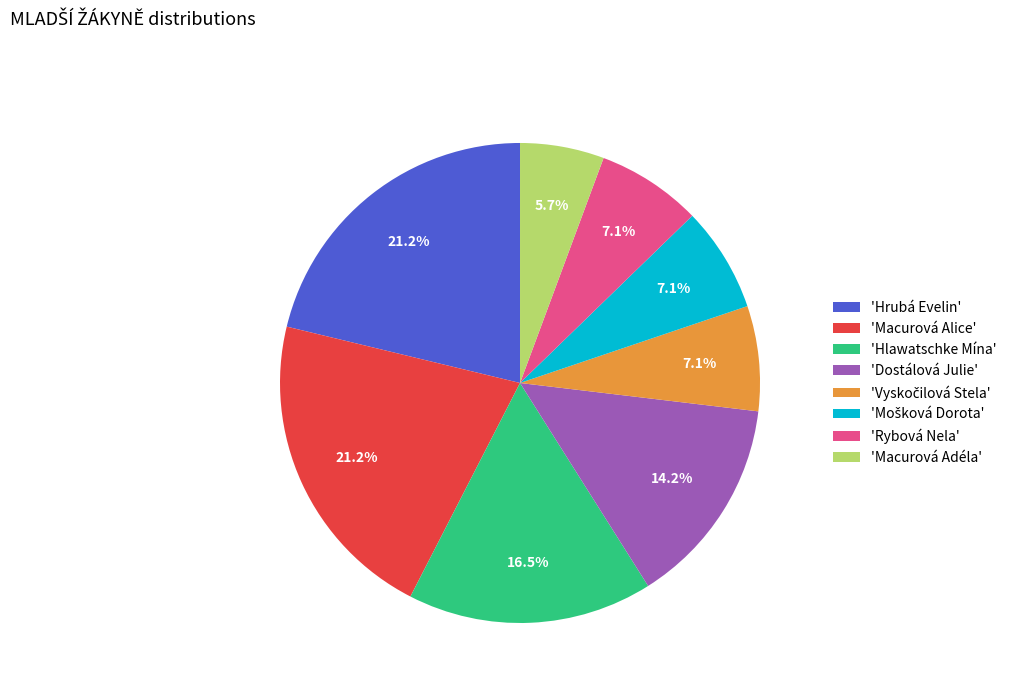

How many segments does this pie chart have?

8